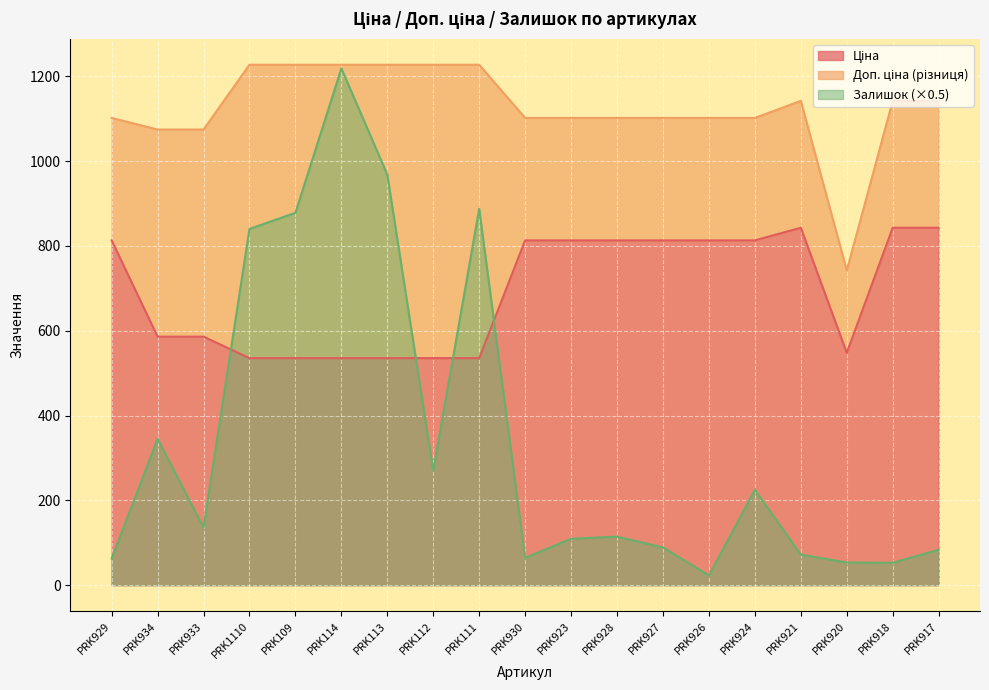

True or false: Ціна and Доп. ціна cross at least once.

False